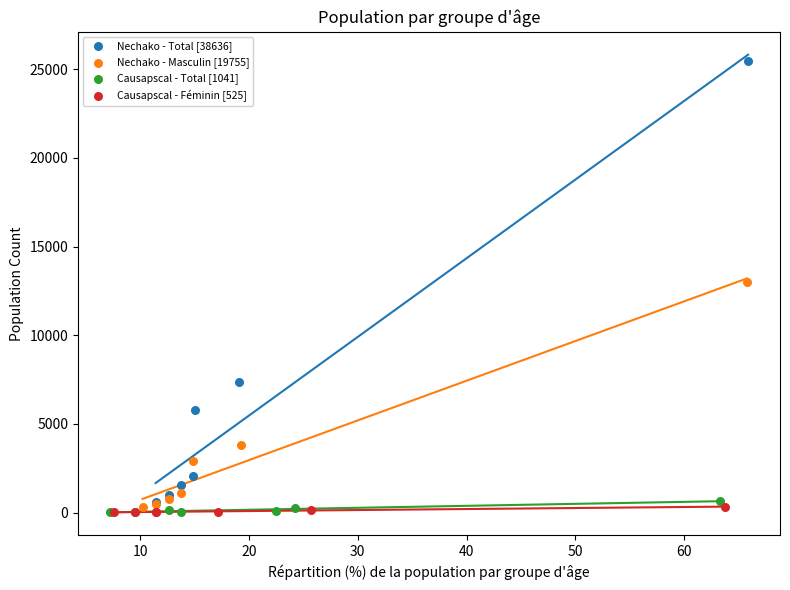

Which series has the largest Y range (max minus min)?

Nechako - Total [38636]